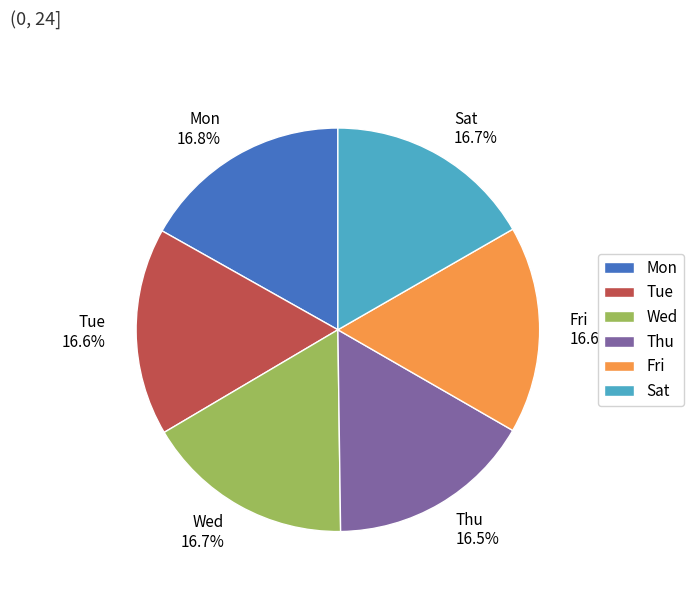

Is there a majority slice in this chart?

No